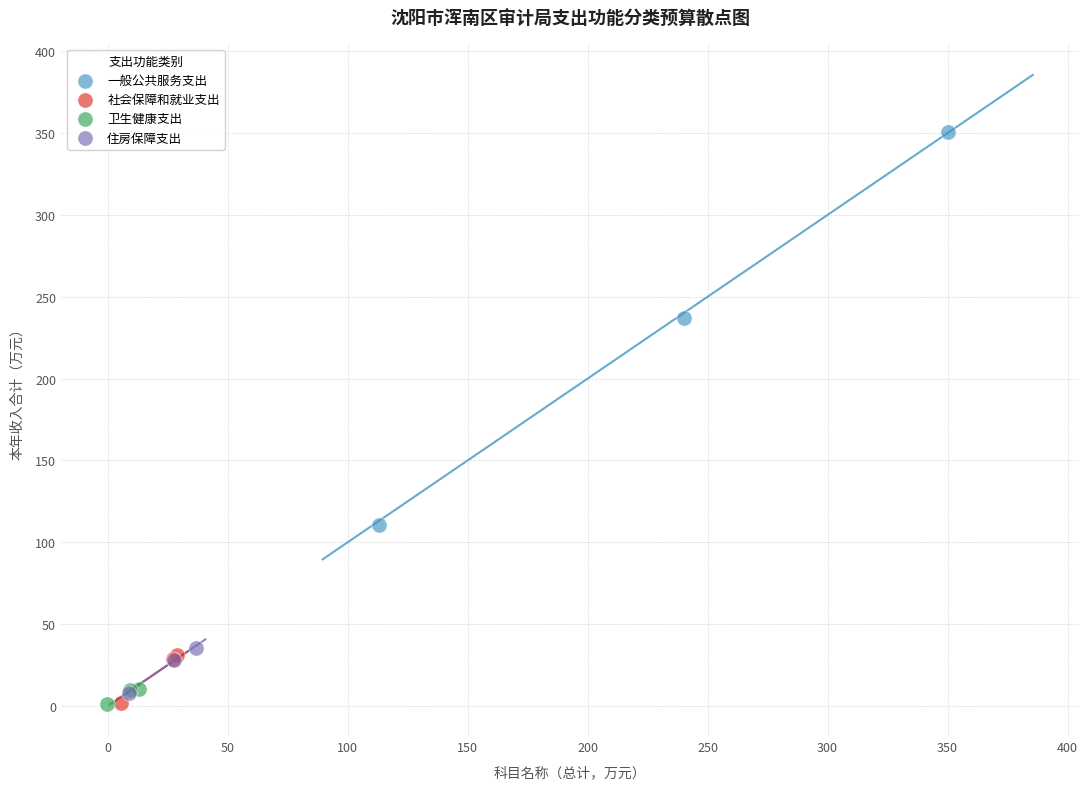

Which series has the largest Y range (max minus min)?

一般公共服务支出